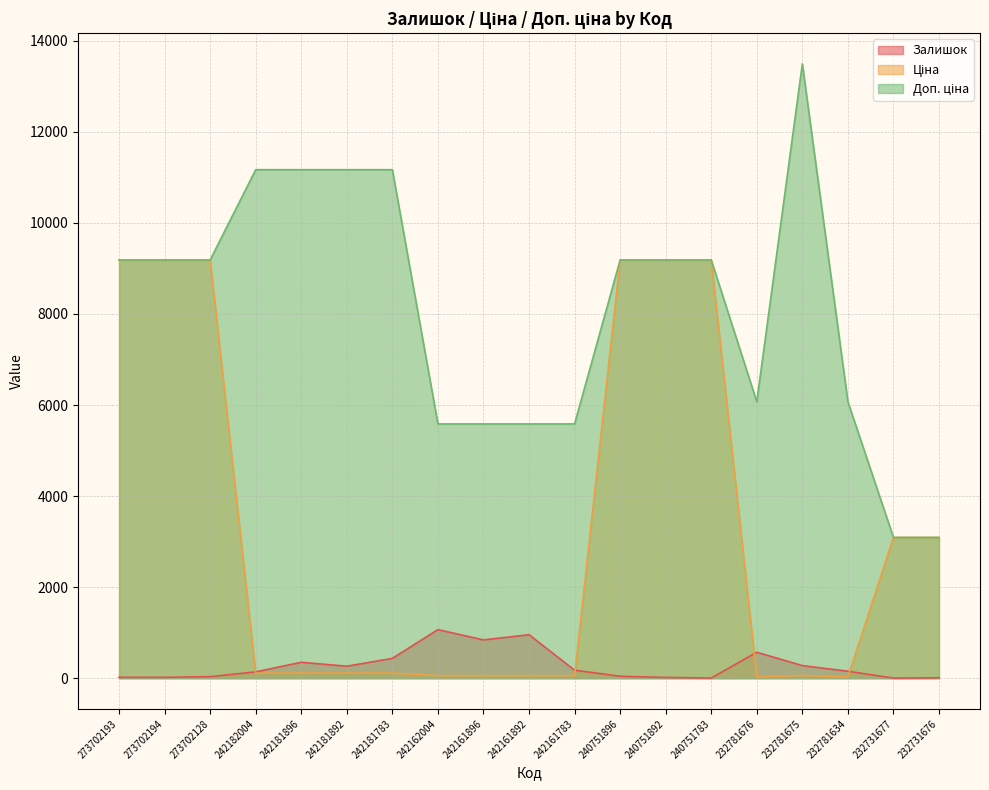

Reading left to right, transcribe all the data shown in this chart.

Залишок: 20.0	19.0	34.0	139.0	350.0	263.0	436.0	1067.0	841.0	955.0	176.0	43.0	16.0	4.0	570.0	277.0	153.0	3.0	9.0
Ціна: 9185.9	9185.9	9185.9	111.7	111.7	111.7	111.7	55.9	55.9	55.9	55.9	9185.9	9185.9	9185.9	27.0	60.0	27.0	3091.2	3091.2
Доп. ціна: 9185.9	9185.9	9185.9	11169.0	11169.0	11169.0	11169.0	5585.0	5585.0	5585.0	5585.0	9185.9	9185.9	9185.9	6072.0	13493.2	6072.0	3091.0	3091.0